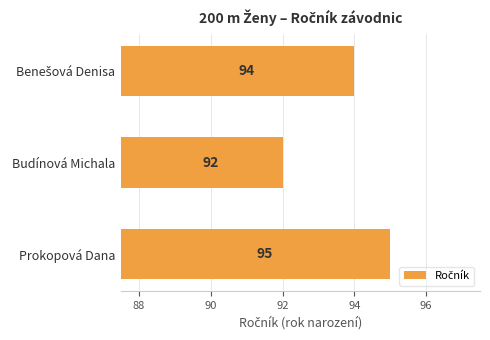

Count the values in the range 92 to 95.

3